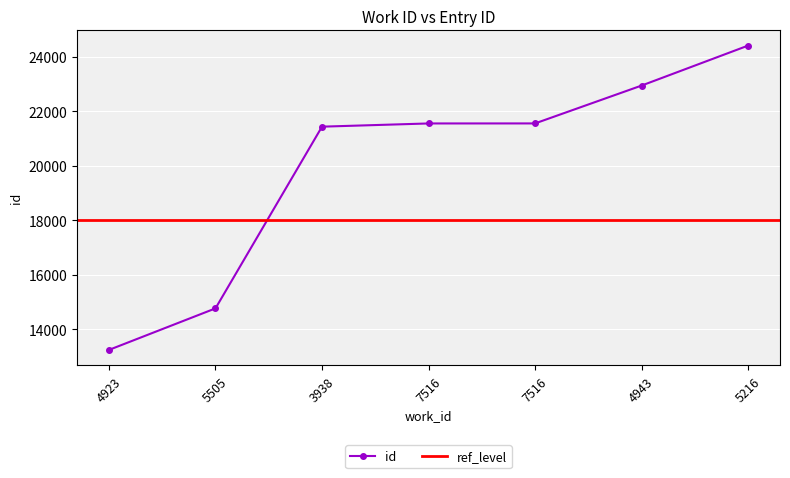

The chart shows a value of 3185 at 4923. True or false?

False